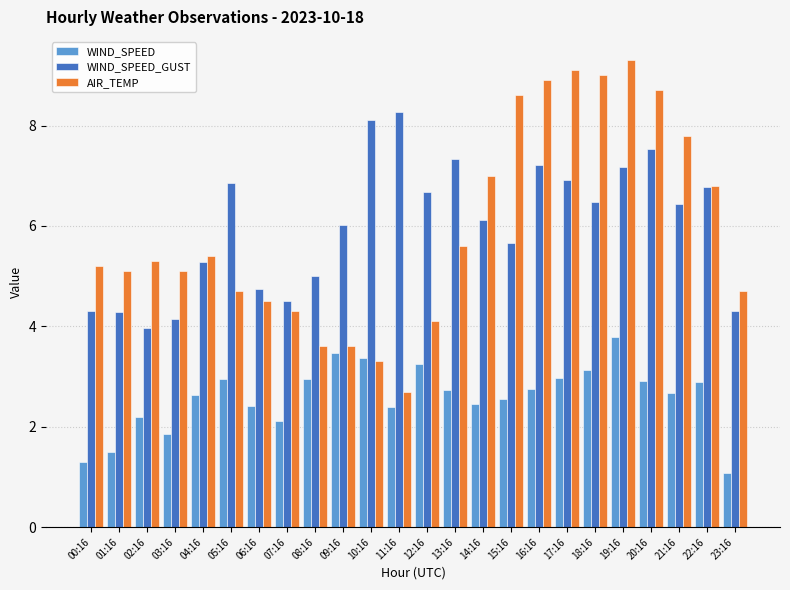

What is the smallest value displayed?

1.1